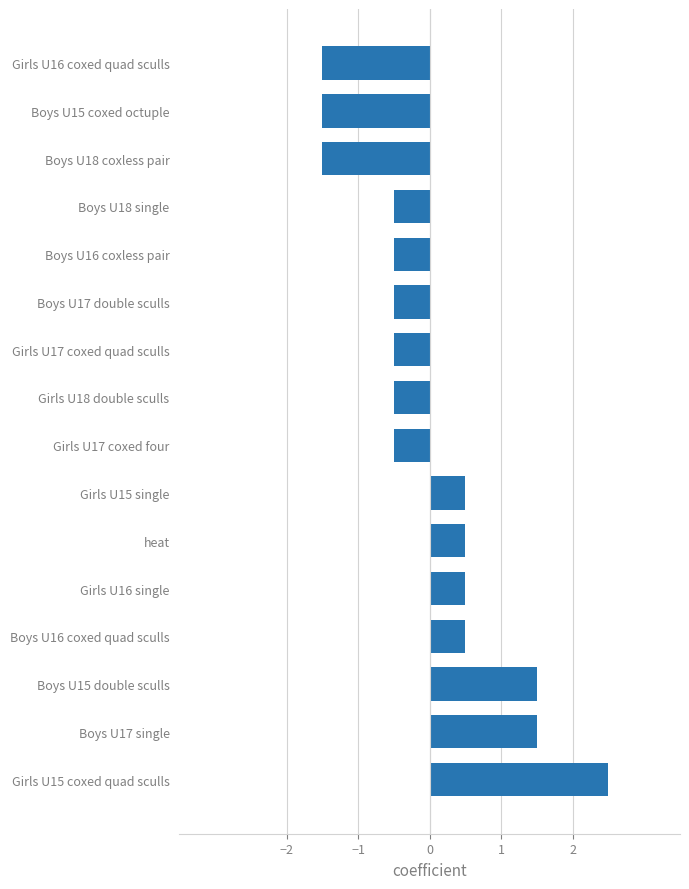

What is the smallest value displayed?

-1.5